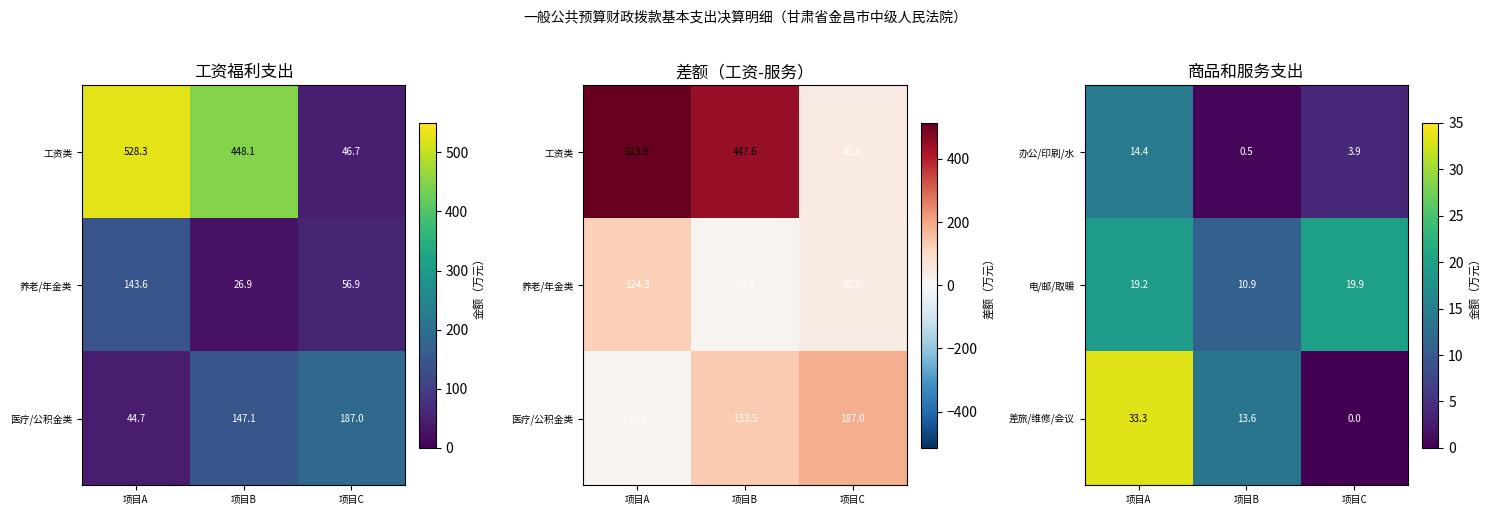

List the labels in order of 办公/印刷/水 value, largest first.

项目A, 项目C, 项目B